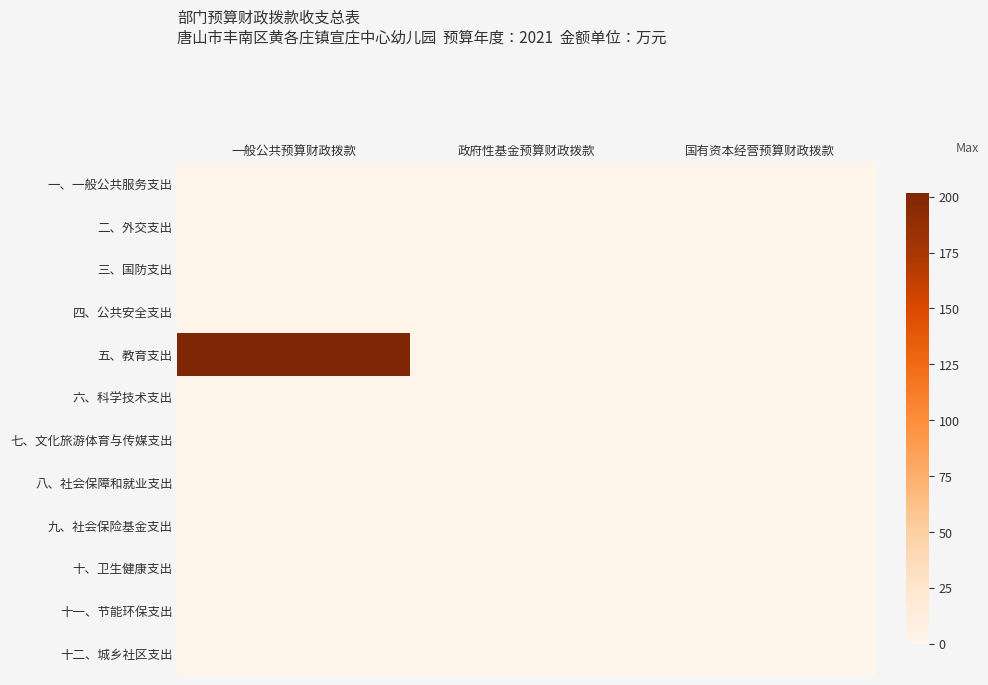

Reading left to right, transcribe all the data shown in this chart.

一、一般公共服务支出: 一般公共预算财政拨款=0.0	政府性基金预算财政拨款=0.0	国有资本经营预算财政拨款=0.0
二、外交支出: 一般公共预算财政拨款=0.0	政府性基金预算财政拨款=0.0	国有资本经营预算财政拨款=0.0
三、国防支出: 一般公共预算财政拨款=0.0	政府性基金预算财政拨款=0.0	国有资本经营预算财政拨款=0.0
四、公共安全支出: 一般公共预算财政拨款=0.0	政府性基金预算财政拨款=0.0	国有资本经营预算财政拨款=0.0
五、教育支出: 一般公共预算财政拨款=201.5	政府性基金预算财政拨款=0.0	国有资本经营预算财政拨款=0.0
六、科学技术支出: 一般公共预算财政拨款=0.0	政府性基金预算财政拨款=0.0	国有资本经营预算财政拨款=0.0
七、文化旅游体育与传媒支出: 一般公共预算财政拨款=0.0	政府性基金预算财政拨款=0.0	国有资本经营预算财政拨款=0.0
八、社会保障和就业支出: 一般公共预算财政拨款=0.0	政府性基金预算财政拨款=0.0	国有资本经营预算财政拨款=0.0
九、社会保险基金支出: 一般公共预算财政拨款=0.0	政府性基金预算财政拨款=0.0	国有资本经营预算财政拨款=0.0
十、卫生健康支出: 一般公共预算财政拨款=0.0	政府性基金预算财政拨款=0.0	国有资本经营预算财政拨款=0.0
十一、节能环保支出: 一般公共预算财政拨款=0.0	政府性基金预算财政拨款=0.0	国有资本经营预算财政拨款=0.0
十二、城乡社区支出: 一般公共预算财政拨款=0.0	政府性基金预算财政拨款=0.0	国有资本经营预算财政拨款=0.0